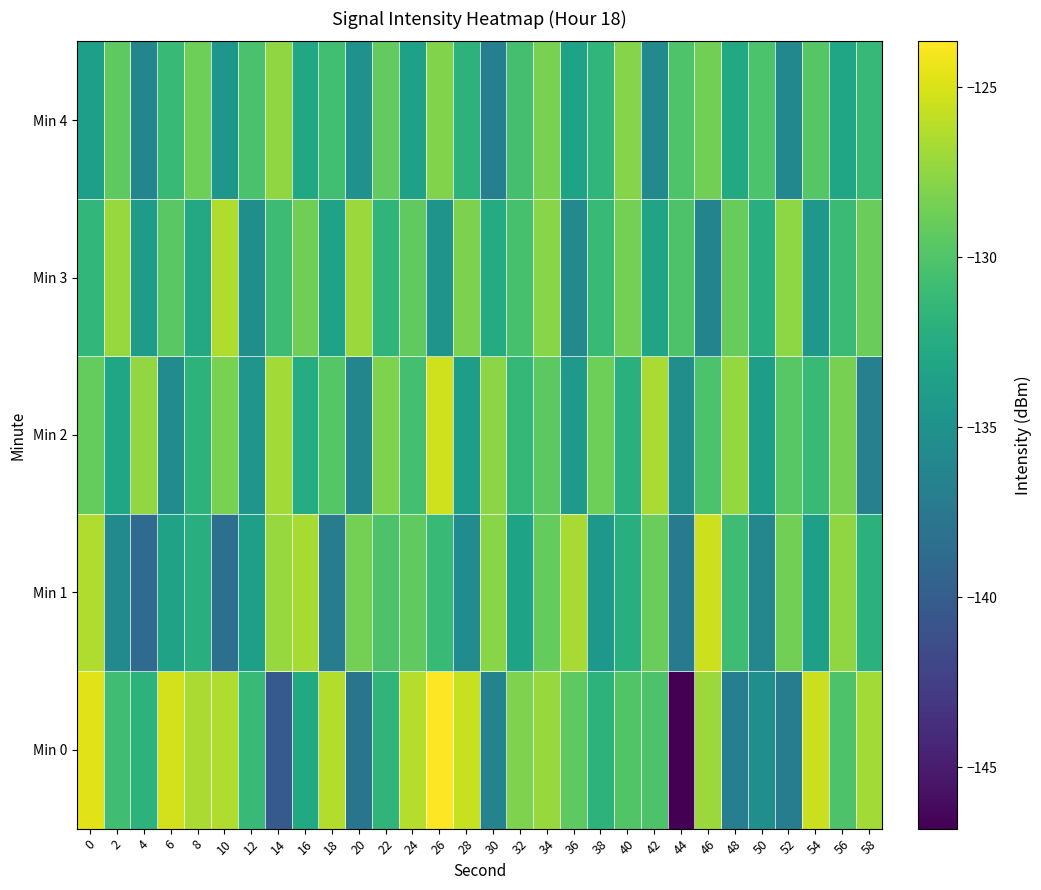

List the series in order of their peak value, highest first.

Min 0, Min 2, Min 1, Min 3, Min 4